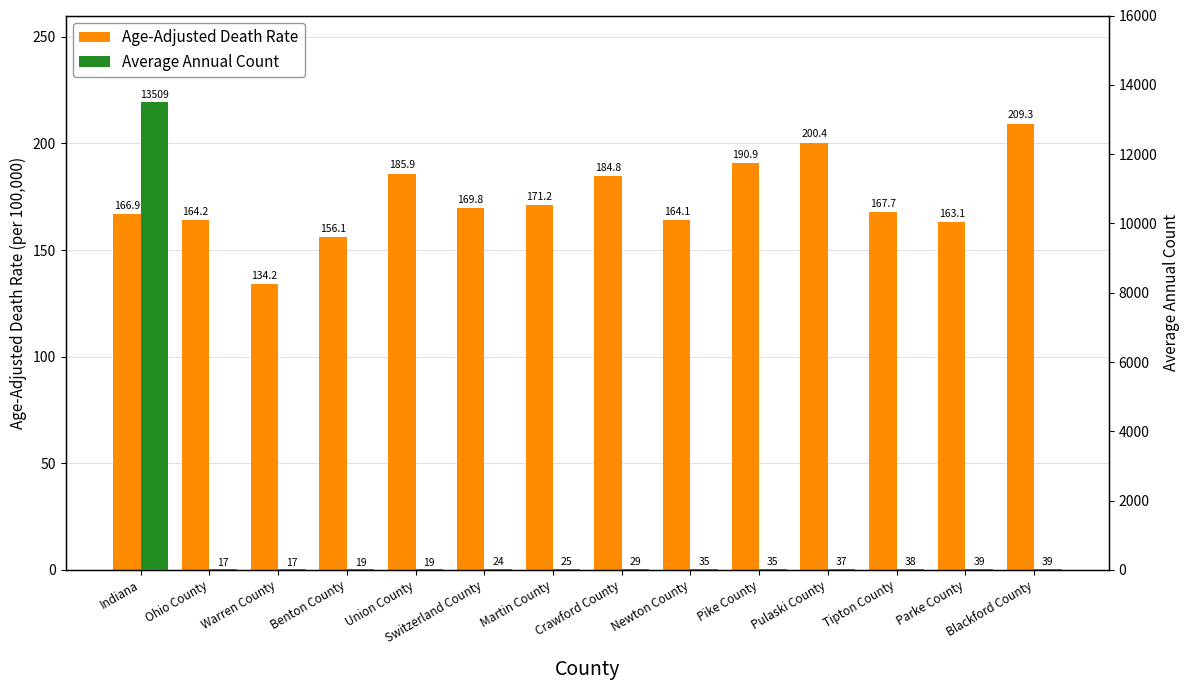

List the series in order of their peak value, lowest first.

Age-Adjusted Death Rate, Average Annual Count